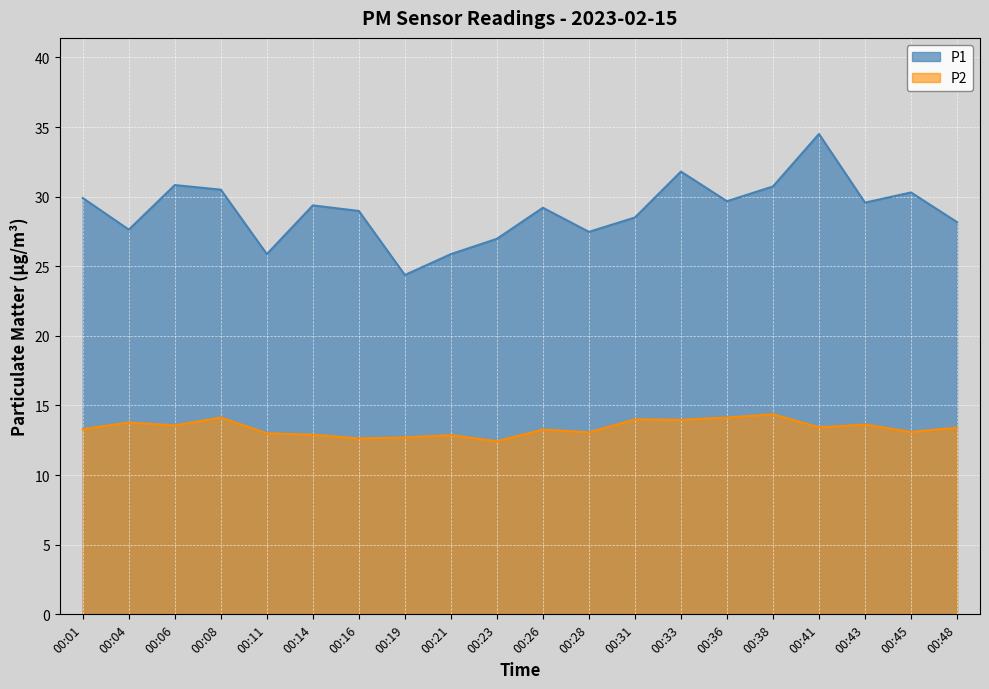

True or false: P1 and P2 intersect in this chart.

False